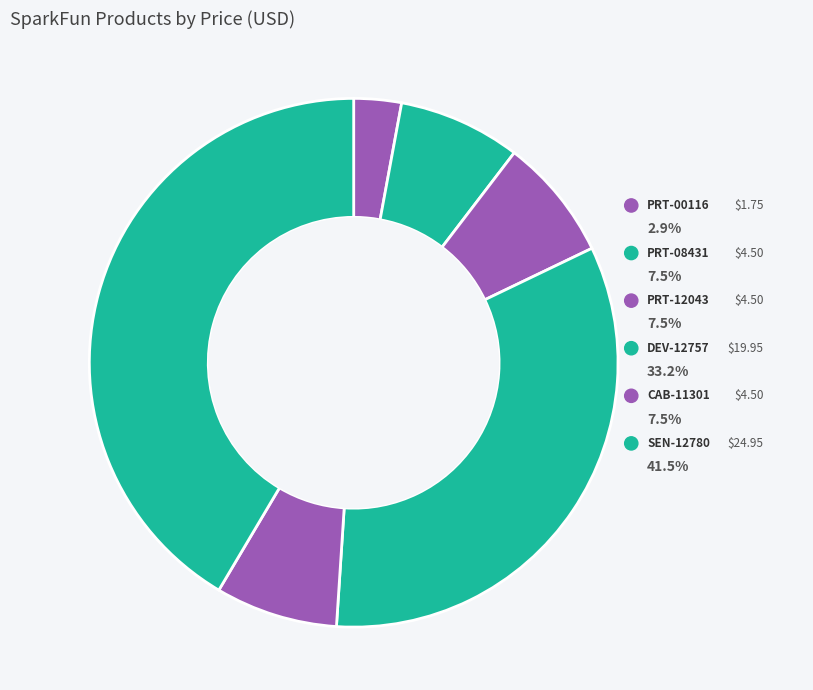

How many slices are in this pie chart?

6